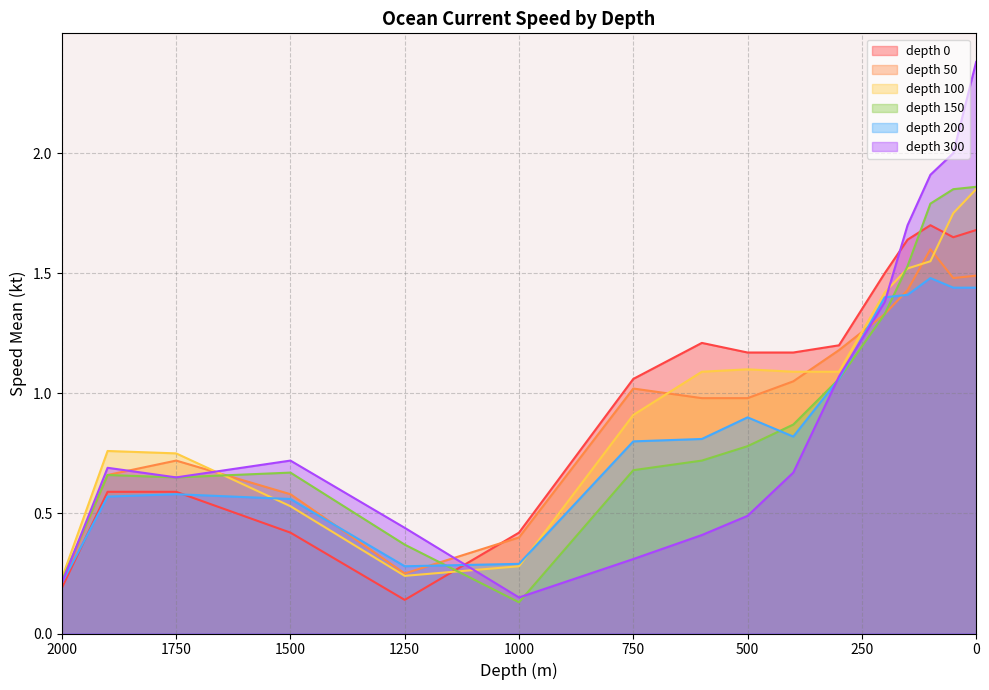

Reading left to right, transcribe all the data shown in this chart.

depth_0: 1.7	1.6	1.7	1.6	1.5	1.2	1.2	1.2	1.2	1.1	0.4	0.1	0.4	0.6	0.6	0.2
depth_50: 1.5	1.5	1.6	1.4	1.3	1.2	1.1	1.0	1.0	1.0	0.4	0.2	0.6	0.7	0.7	0.2
depth_100: 1.9	1.8	1.6	1.5	1.4	1.1	1.1	1.1	1.1	0.9	0.3	0.2	0.5	0.8	0.8	0.2
depth_150: 1.9	1.9	1.8	1.5	1.3	1.1	0.9	0.8	0.7	0.7	0.1	0.4	0.7	0.7	0.7	0.2
depth_200: 1.4	1.4	1.5	1.4	1.4	1.1	0.8	0.9	0.8	0.8	0.3	0.3	0.6	0.6	0.6	0.2
depth_300: 2.4	2.0	1.9	1.7	1.4	1.1	0.7	0.5	0.4	0.3	0.1	0.4	0.7	0.7	0.7	0.2